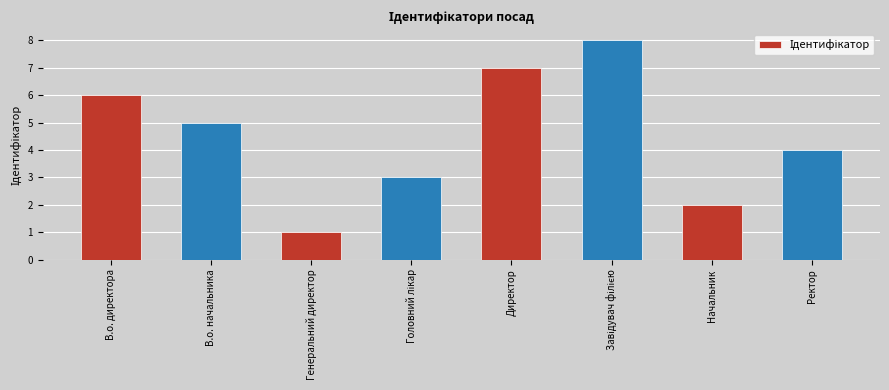

Is it true that the value at В.о. начальника is 5?

True